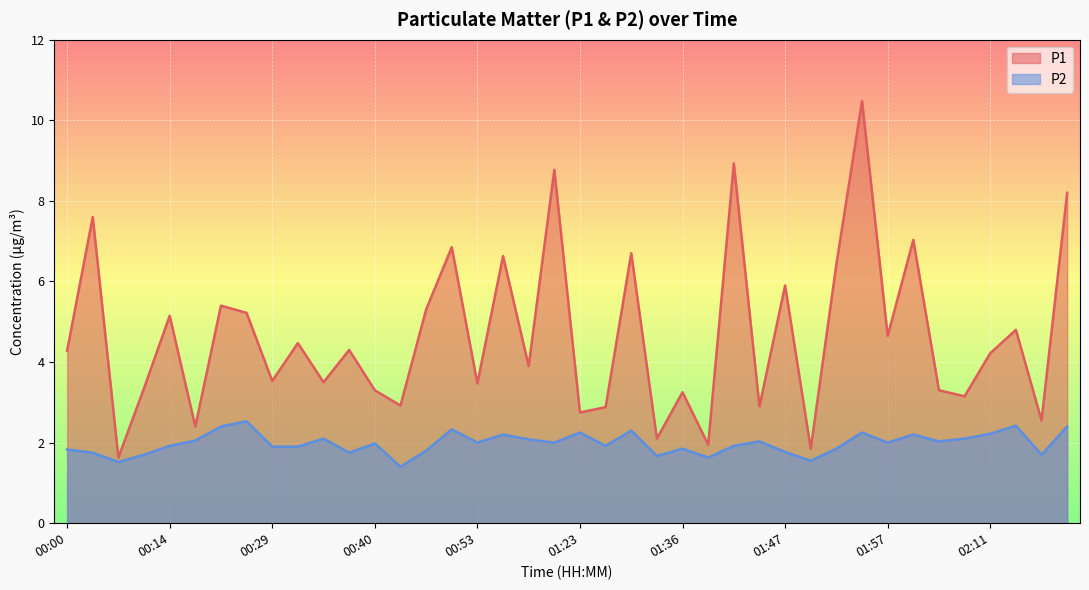

In P1, how many points are higher than both neighbors (excluding endpoints)?

15